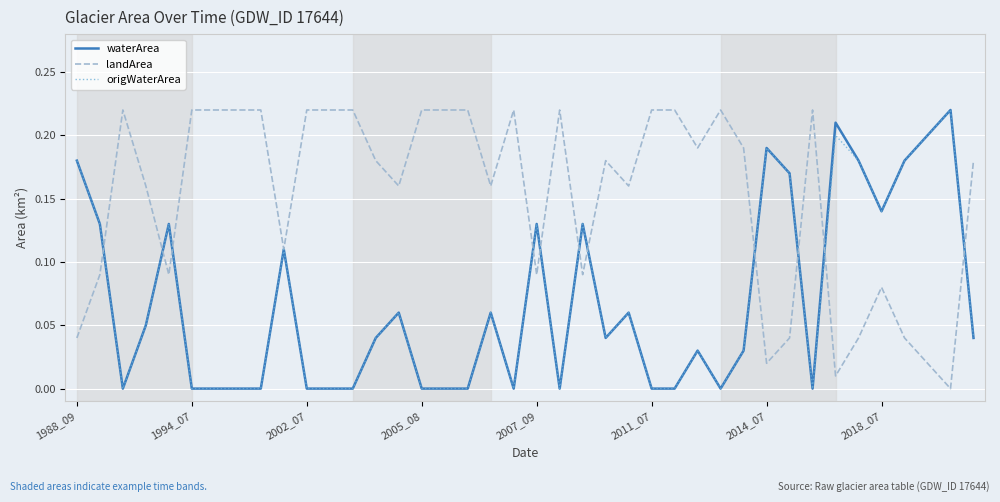

Which series has the largest total across all categories?

landArea